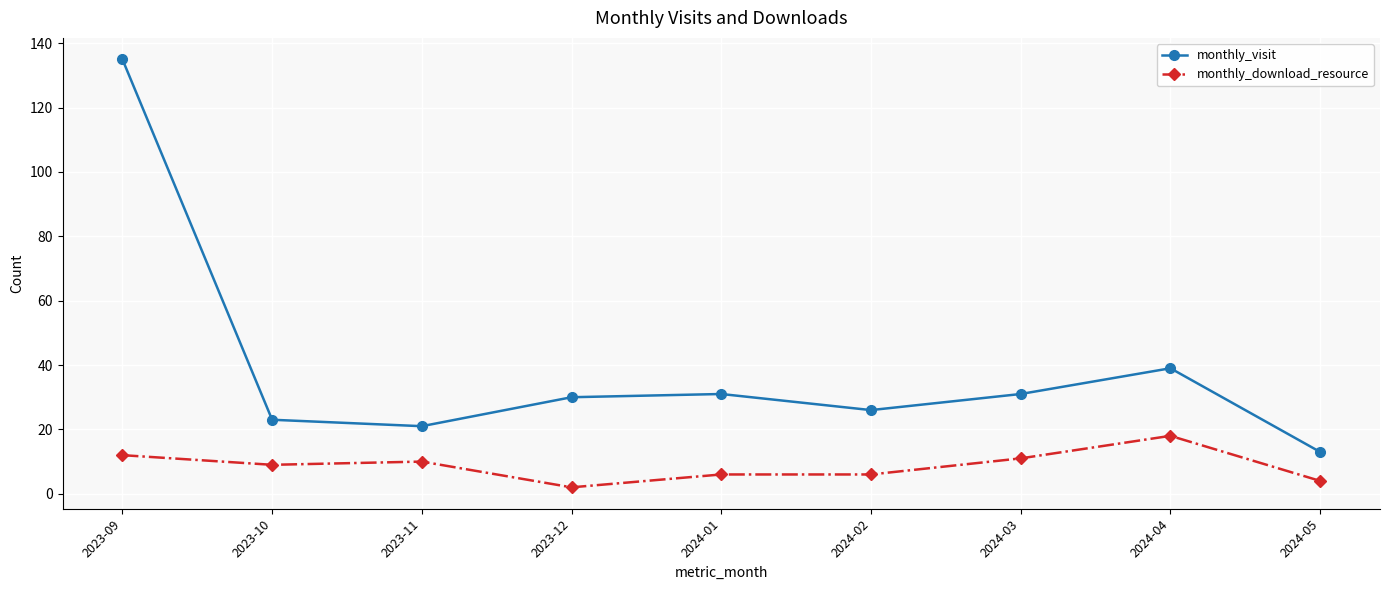

What is the value of the monthly_visit point at the 5th from the left?

31